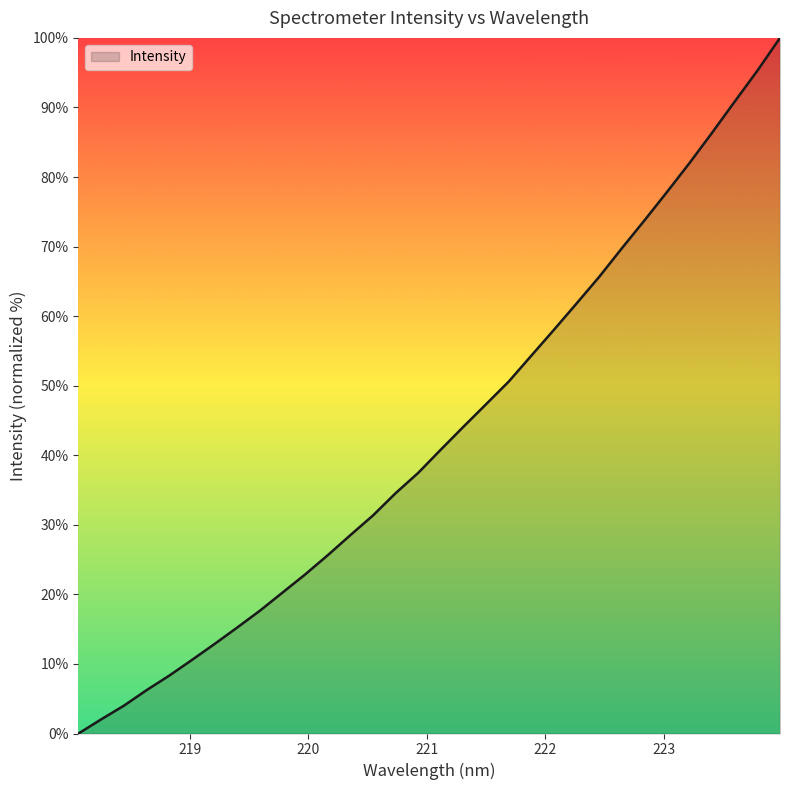

What is the greatest value displayed?

100.0